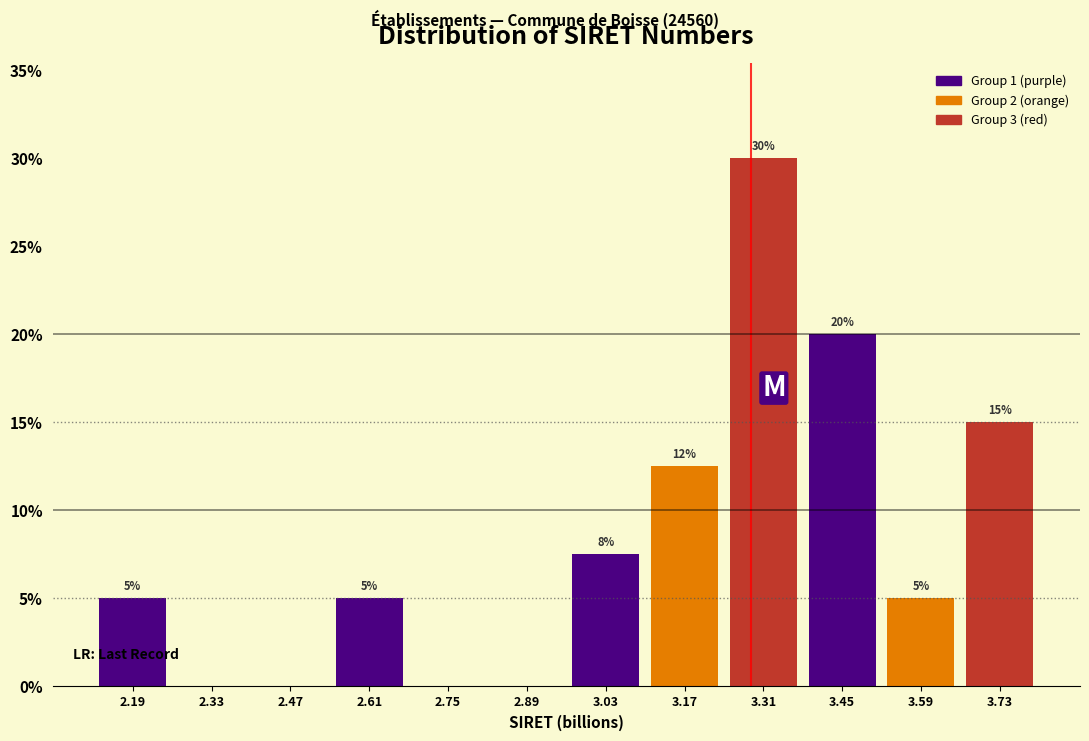

Which range on the x-axis has the tallest bar?

3.24 to 3.38